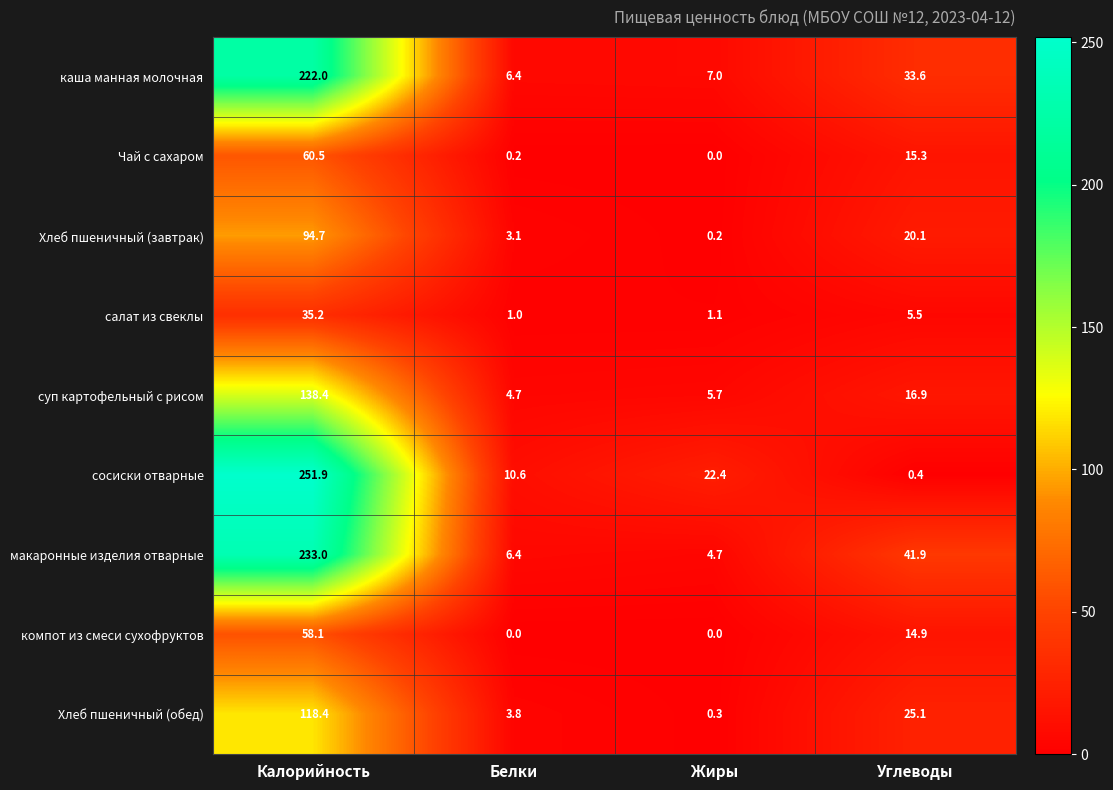

Where does the Чай с сахаром series first go above 15?

Калорийность